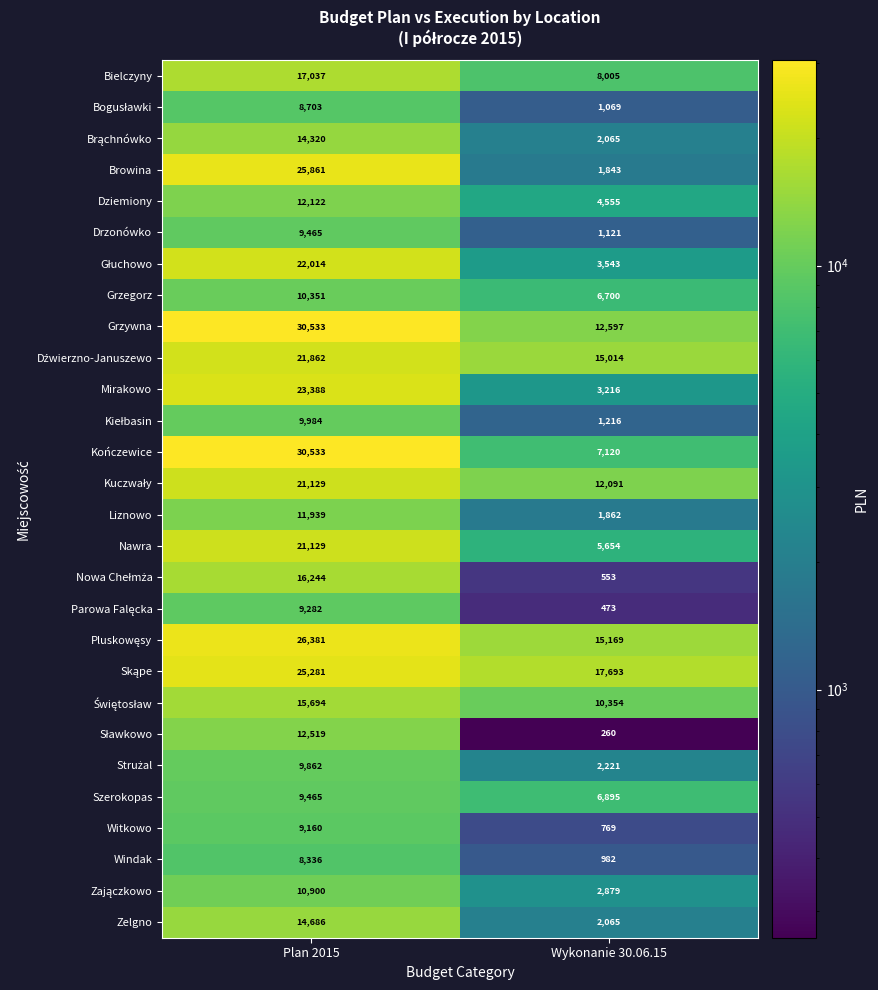

Rank the categories by Kończewice value from highest to lowest.

Plan 2015, Wykonanie 30.06.15